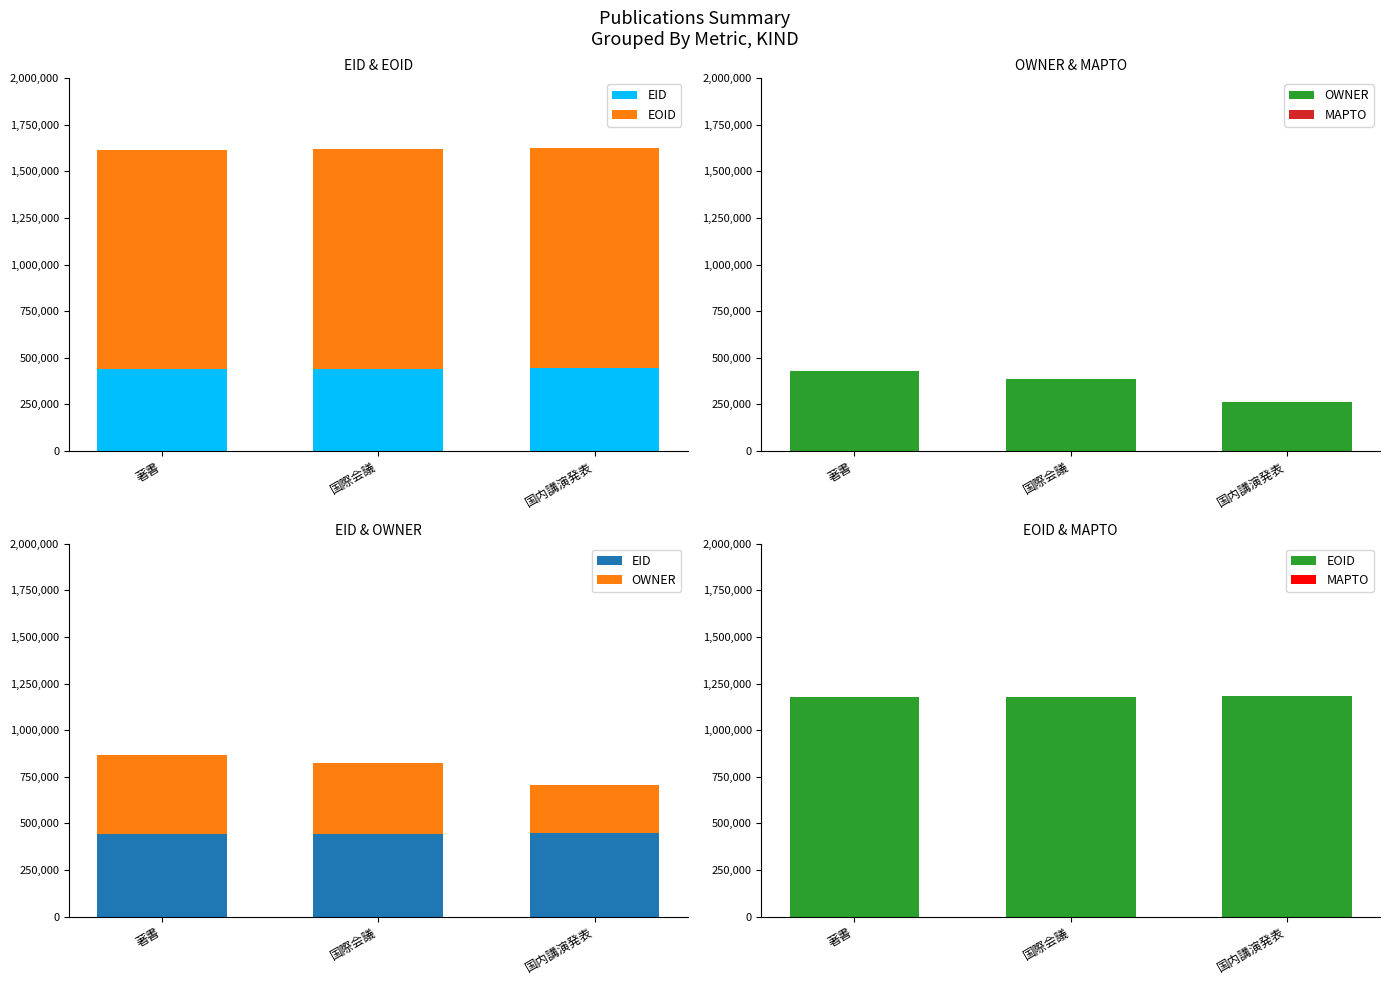

At which category is the sum across all series the highest?

著書